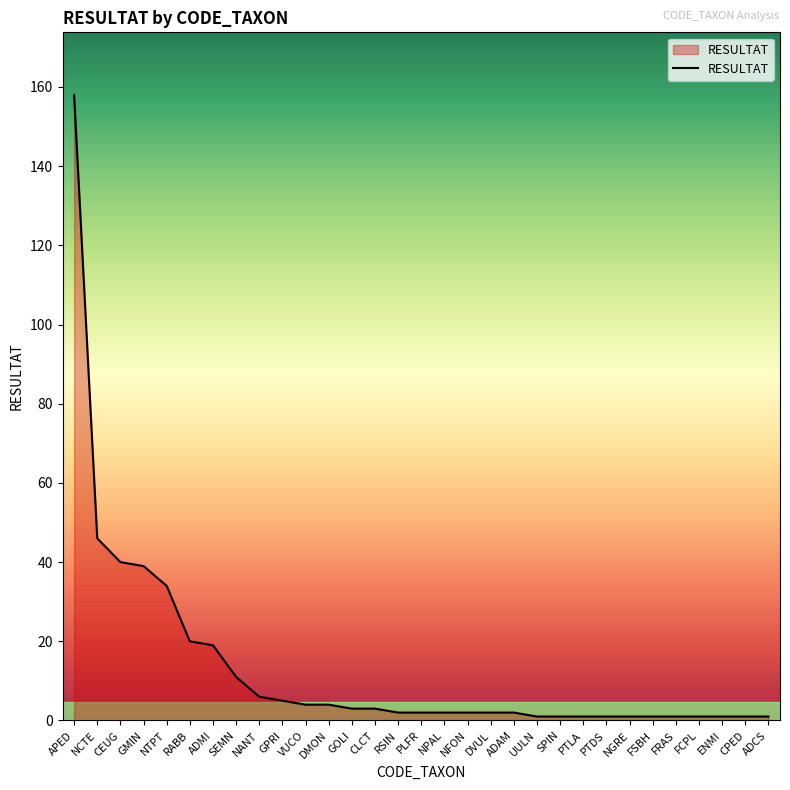

Which has a higher value, ADMI or GPRI?

ADMI